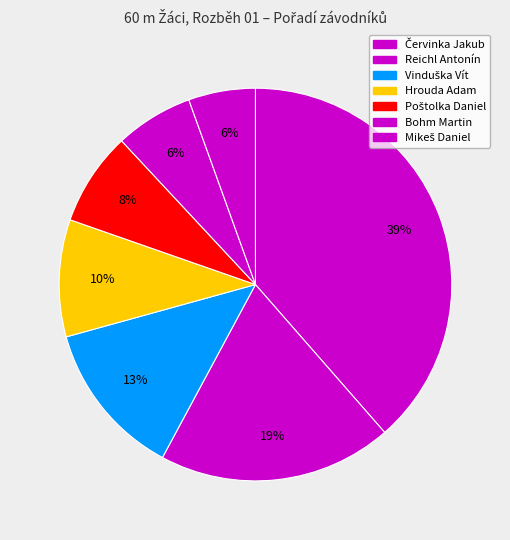

To the nearest percent, what is the average slice percentage?

14%